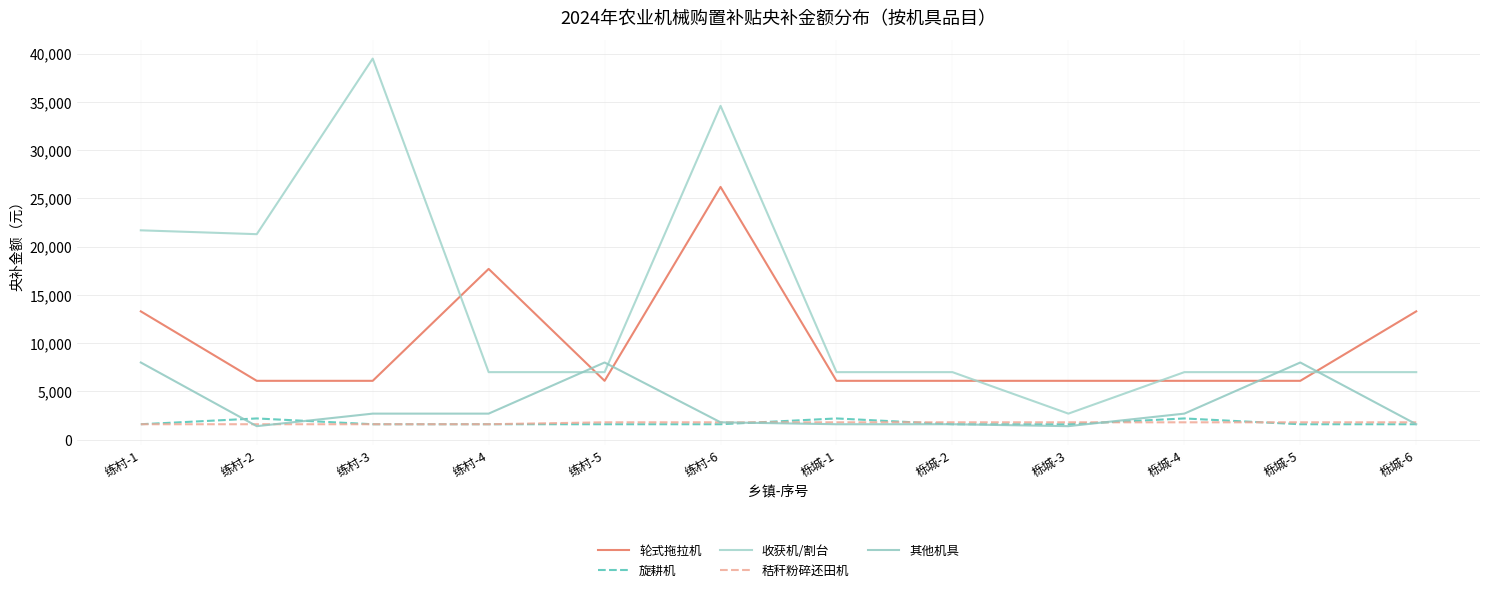

How many lines are shown in the chart?

5